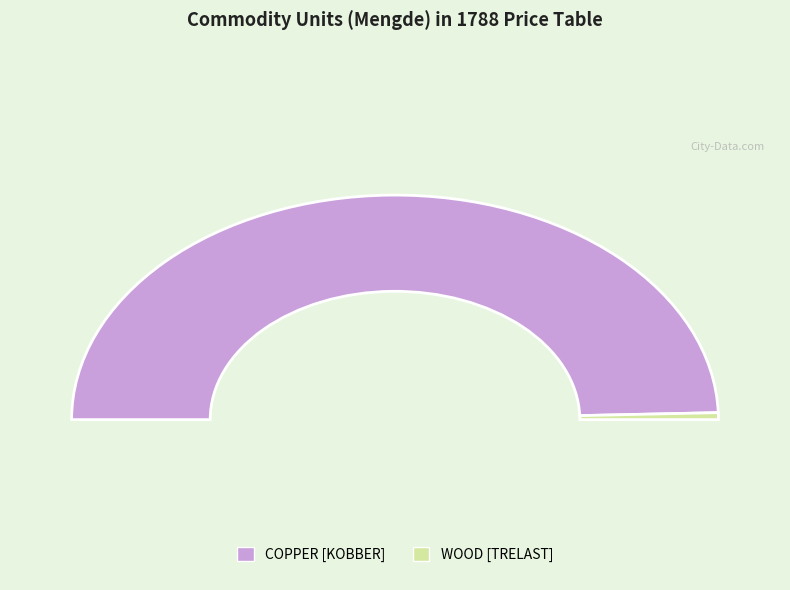

To the nearest percent, what is the average slice percentage?

50%